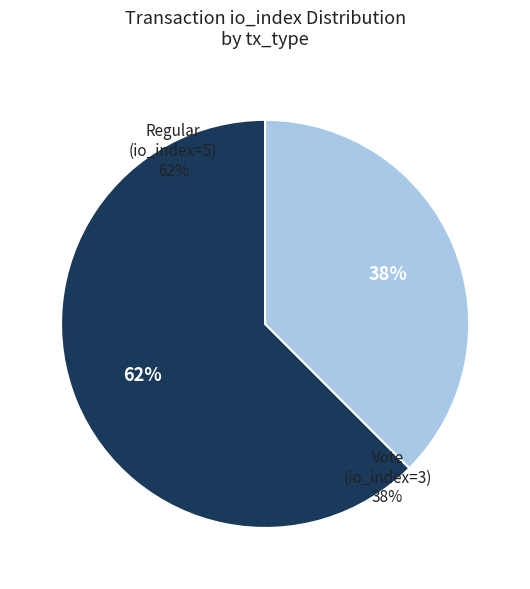

The Vote (io_index=3) slice represents 45% of the pie. True or false?

False